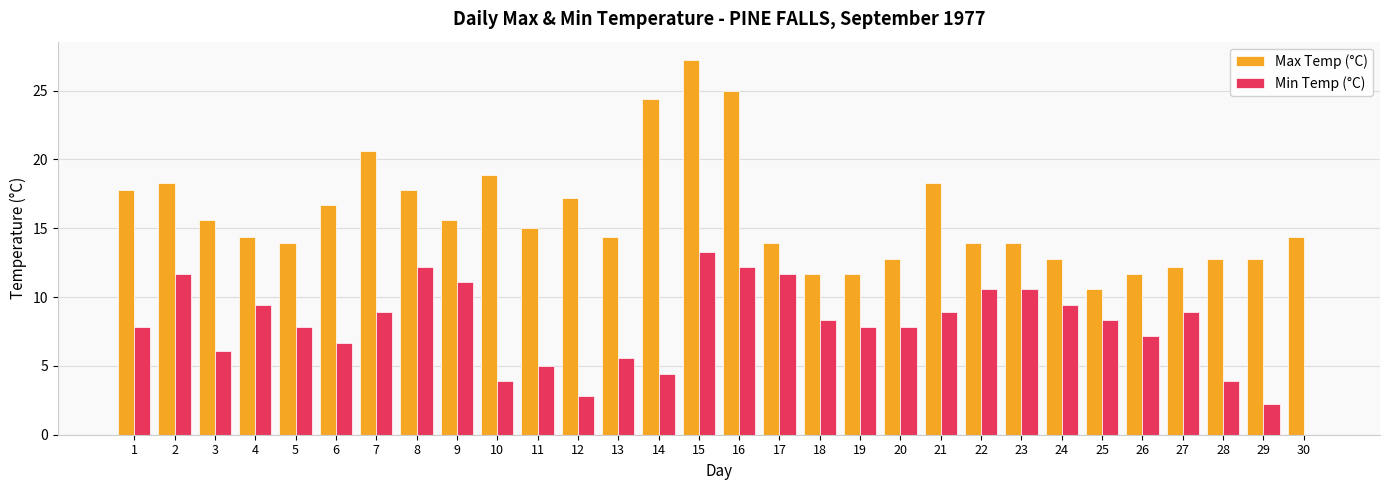

How many series are shown in this chart?

2